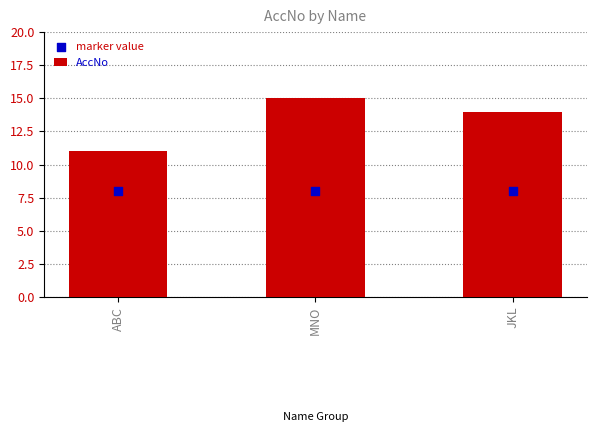

At which category is the sum across all series the highest?

MNO